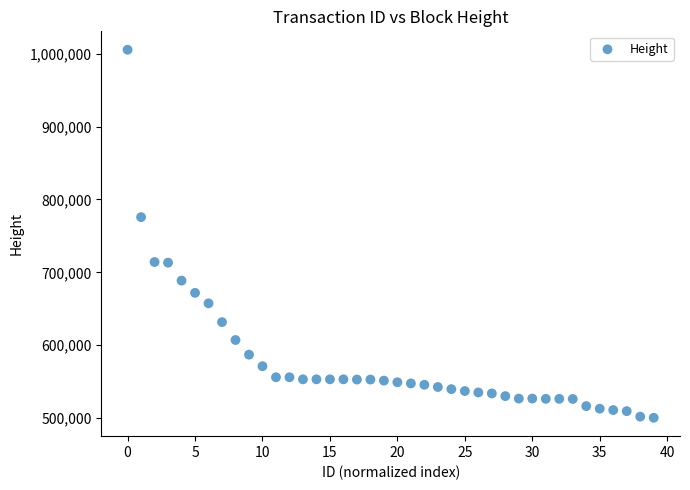

What is the range of Y values (max minus min)?

505243